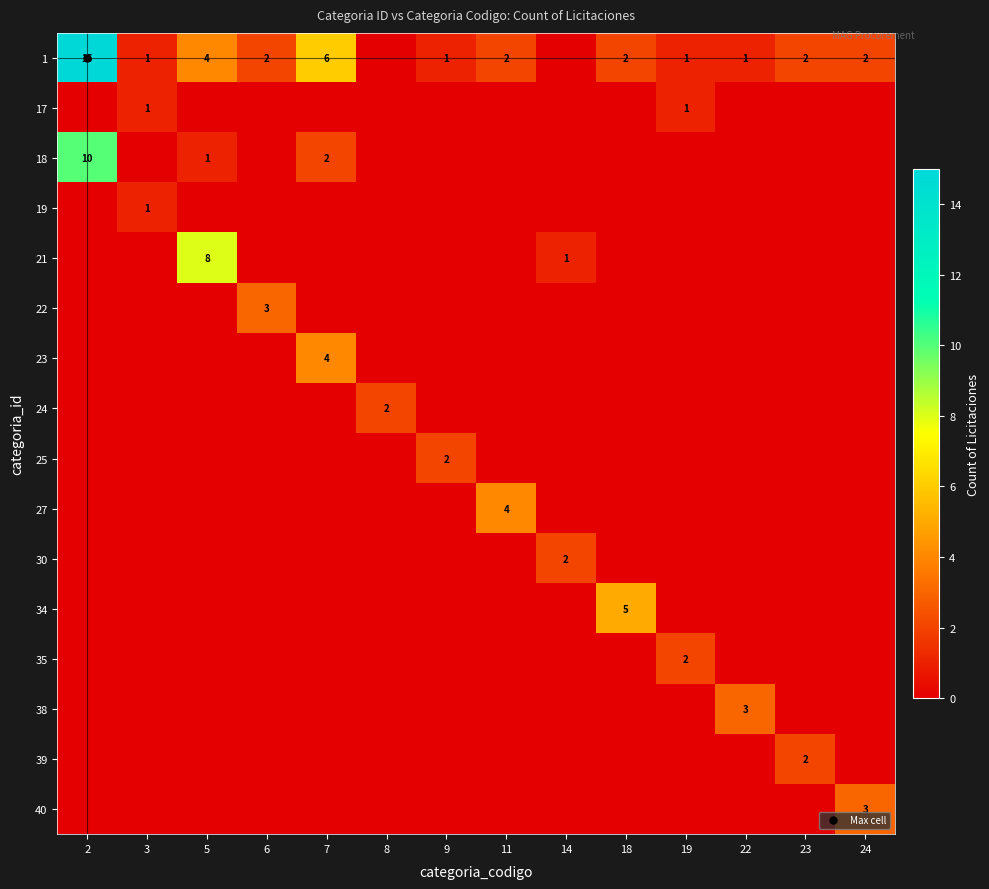

At which category is the sum across all series the highest?

2